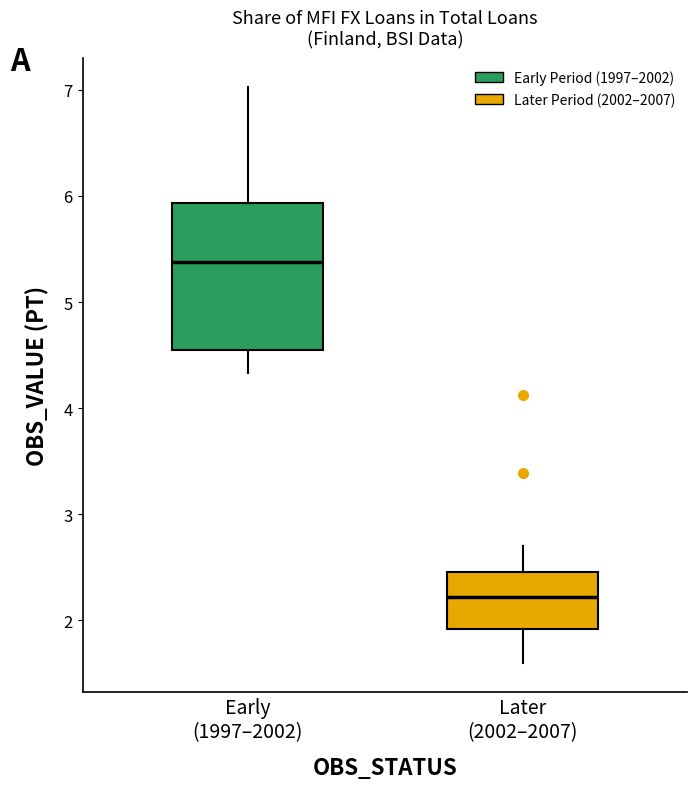

Reading left to right, transcribe this box plot: for each box, give where its median line is, the range the box spans, and where its two whiskers end, as read against the y-axis. The values are not printed on the chart, so give them approximately, as read against the axis.

Early (1997–2002): median 5.4, box 4.5 to 5.9, whiskers 4.3 to 7.0
Later (2002–2007): median 2.2, box 1.9 to 2.5, whiskers 1.6 to 2.7